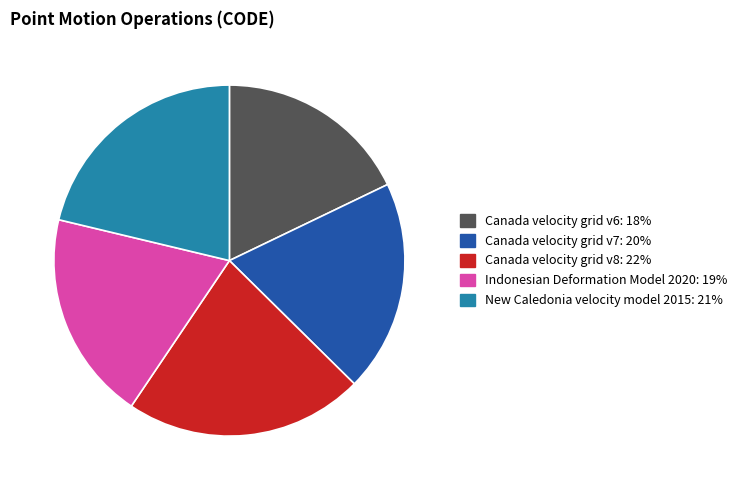

Which category has the biggest portion of the pie?

Canada velocity grid v8